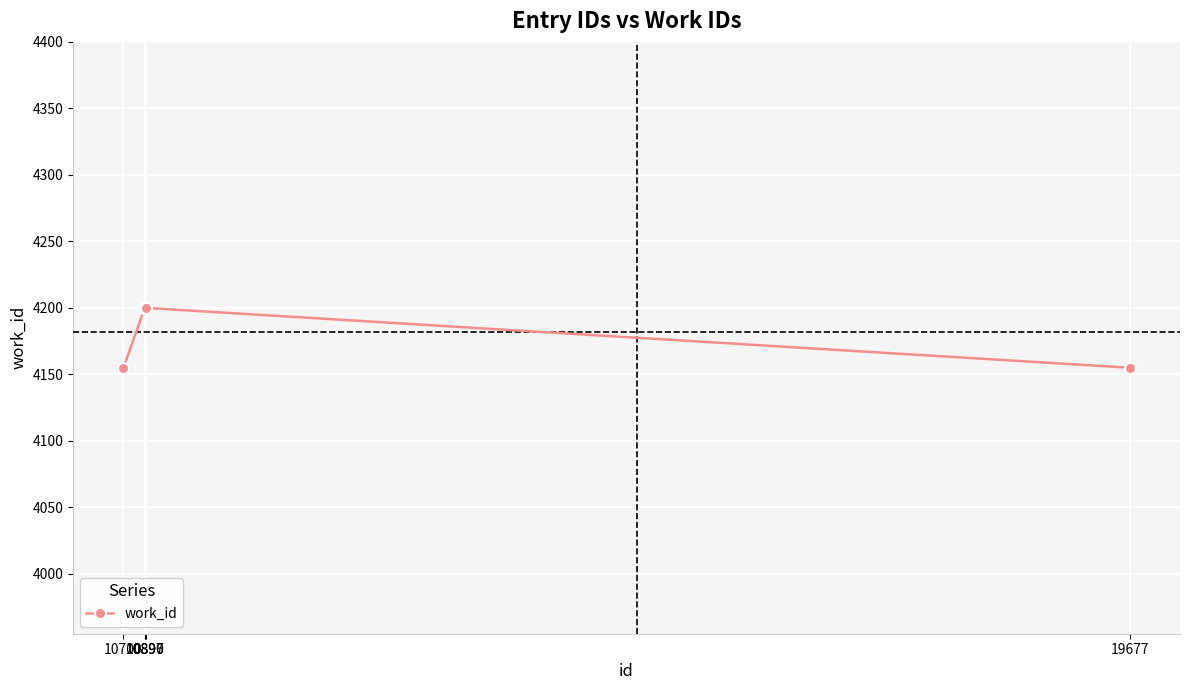

What is the greatest value displayed?

4200